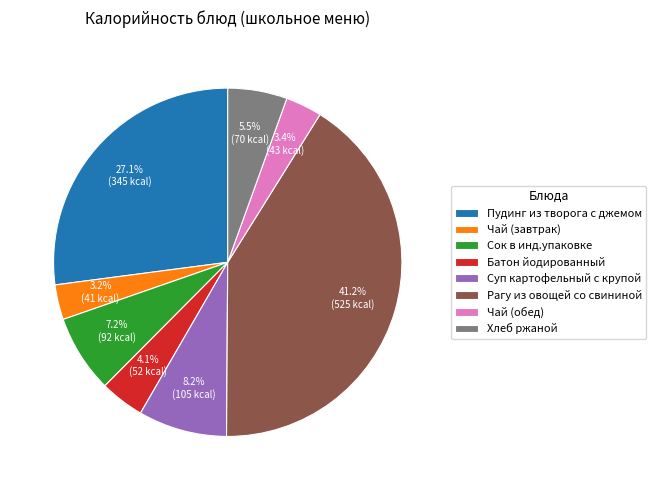

What portion of the pie excludes Пудинг из творога с джемом?

72.9%